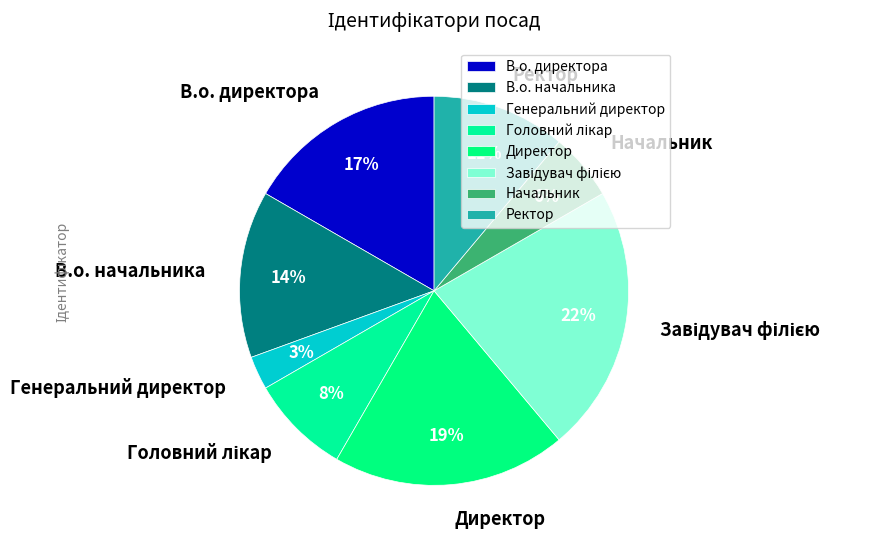

To the nearest percent, what portion does В.о. директора represent?

17%